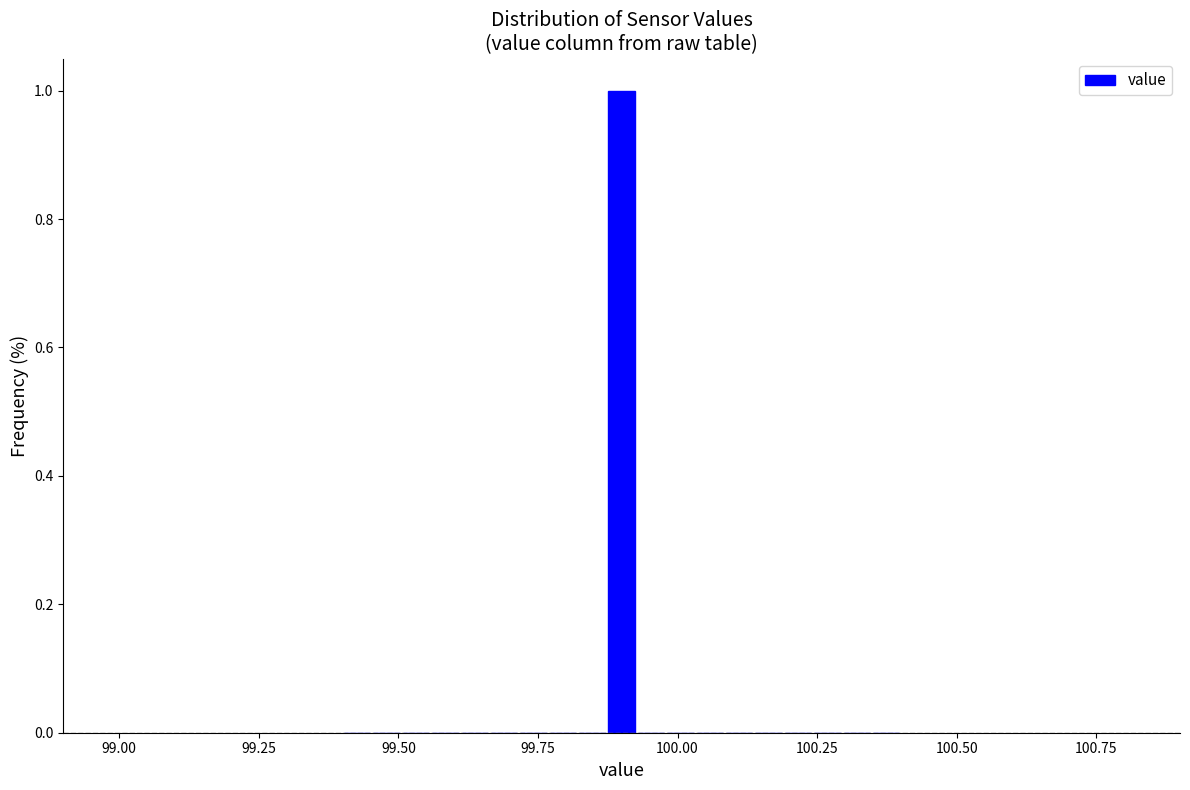

Read against the x-axis, roughly where is the centre of the tallest bar?

99.90